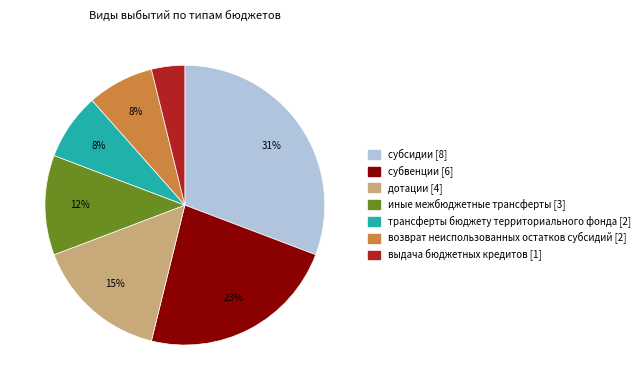

Is the sum of выдача бюджетных кредитов and иные межбюджетные трансферты greater than half?

No